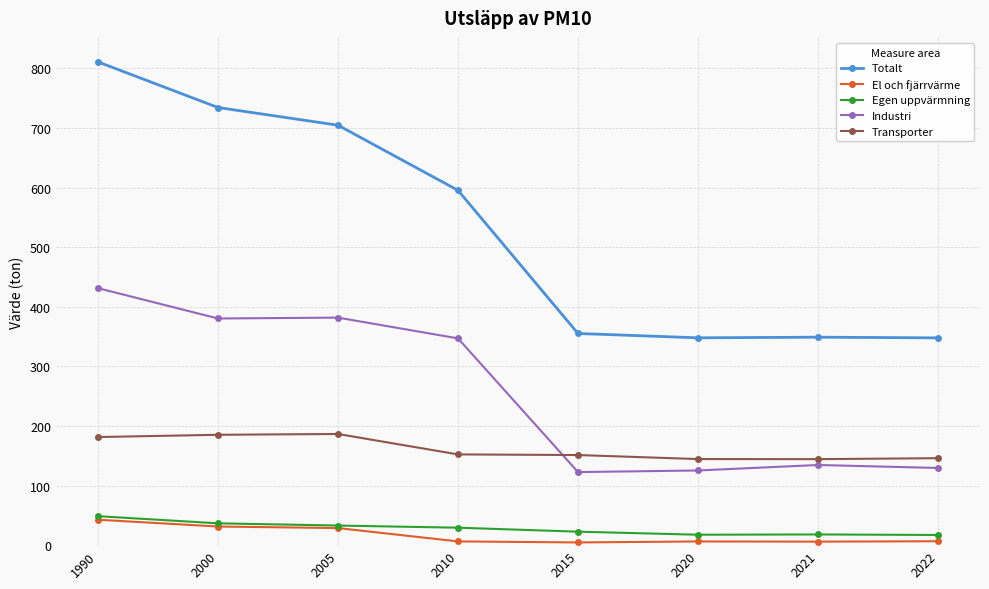

Which category has the highest value across all series?

1990